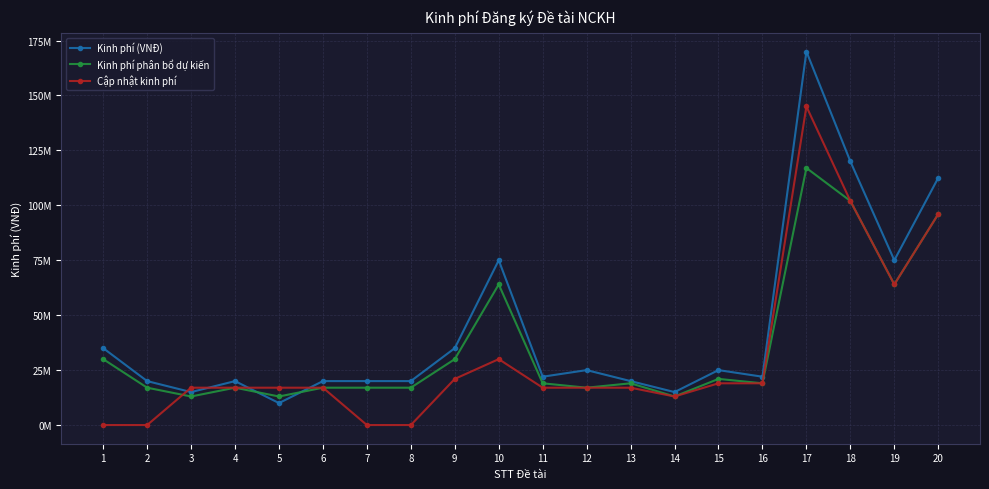

Does the chart have visible grid lines?

Yes